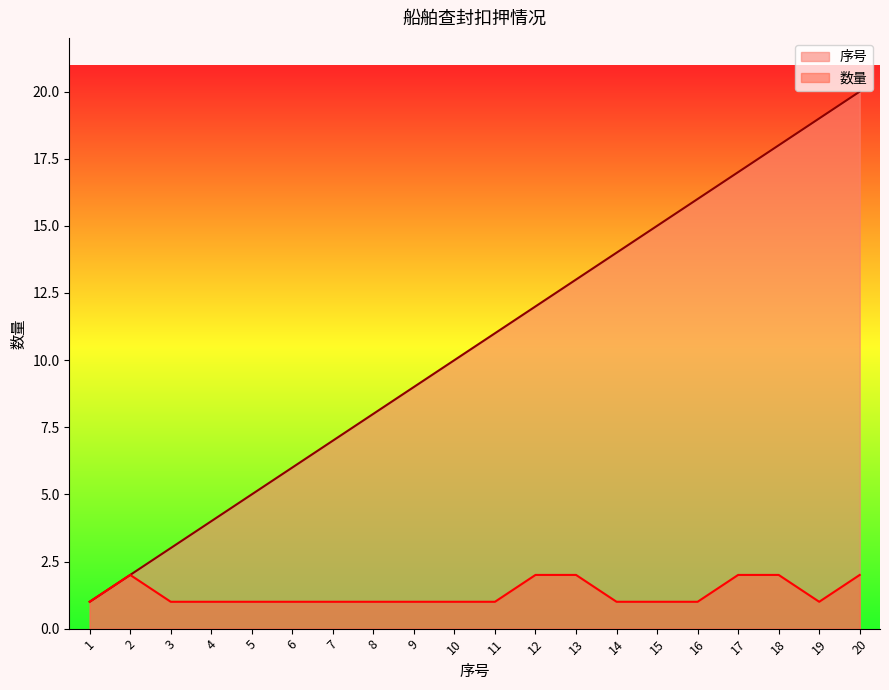

At how many categories does at least one series exceed 6?

14